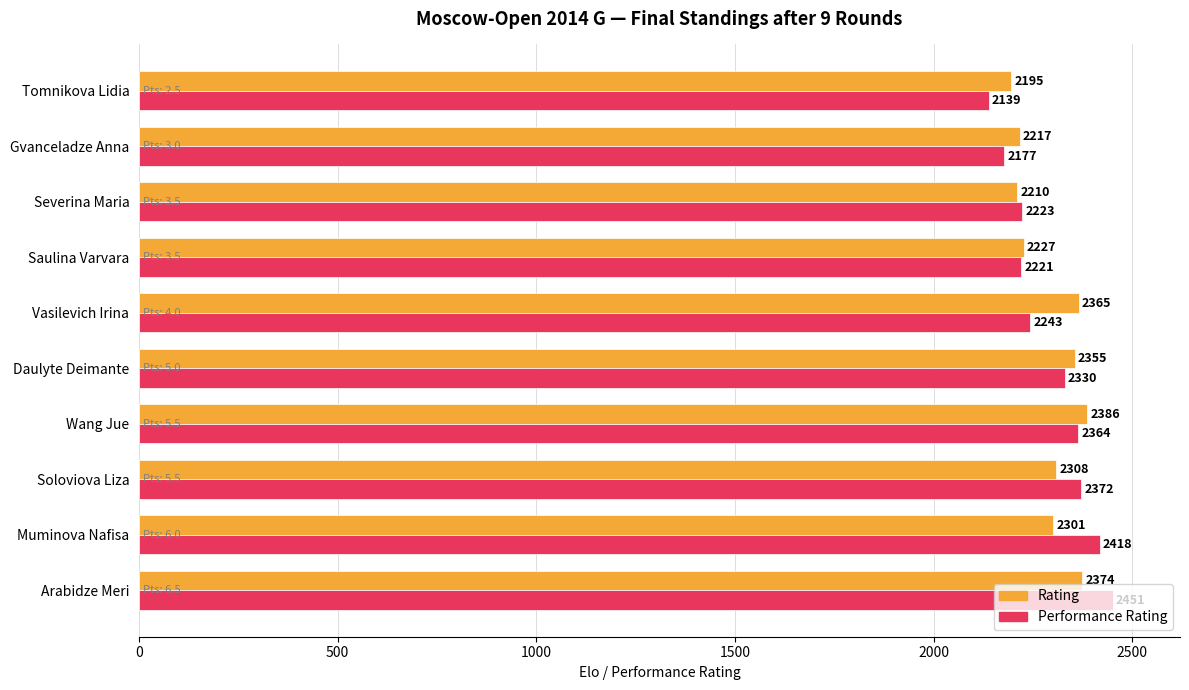

The value of Performance Rating at Daulyte Deimante is 3234. True or false?

False